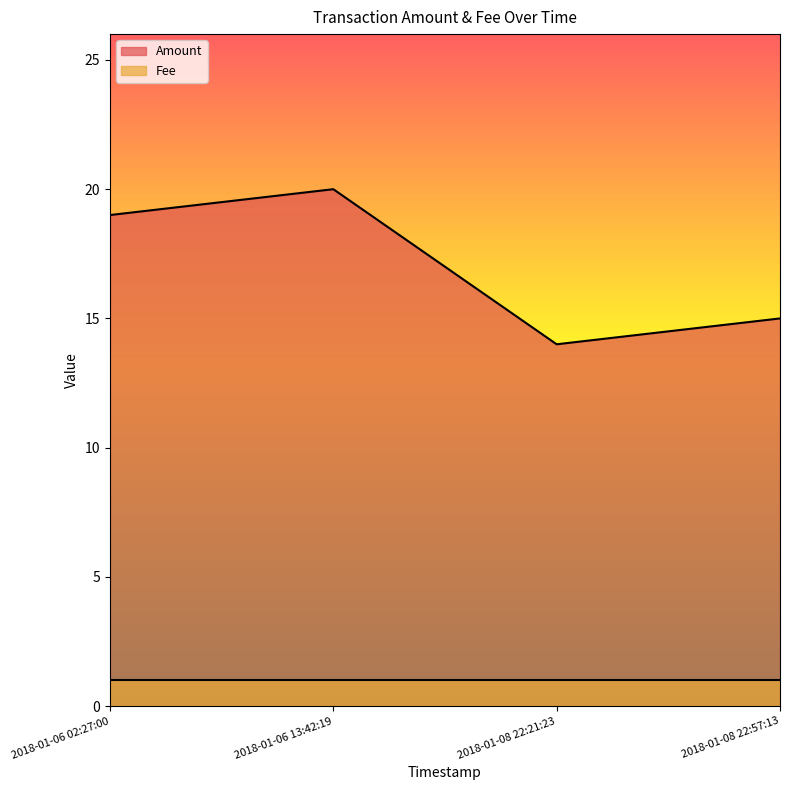

How many lines are shown in the chart?

2